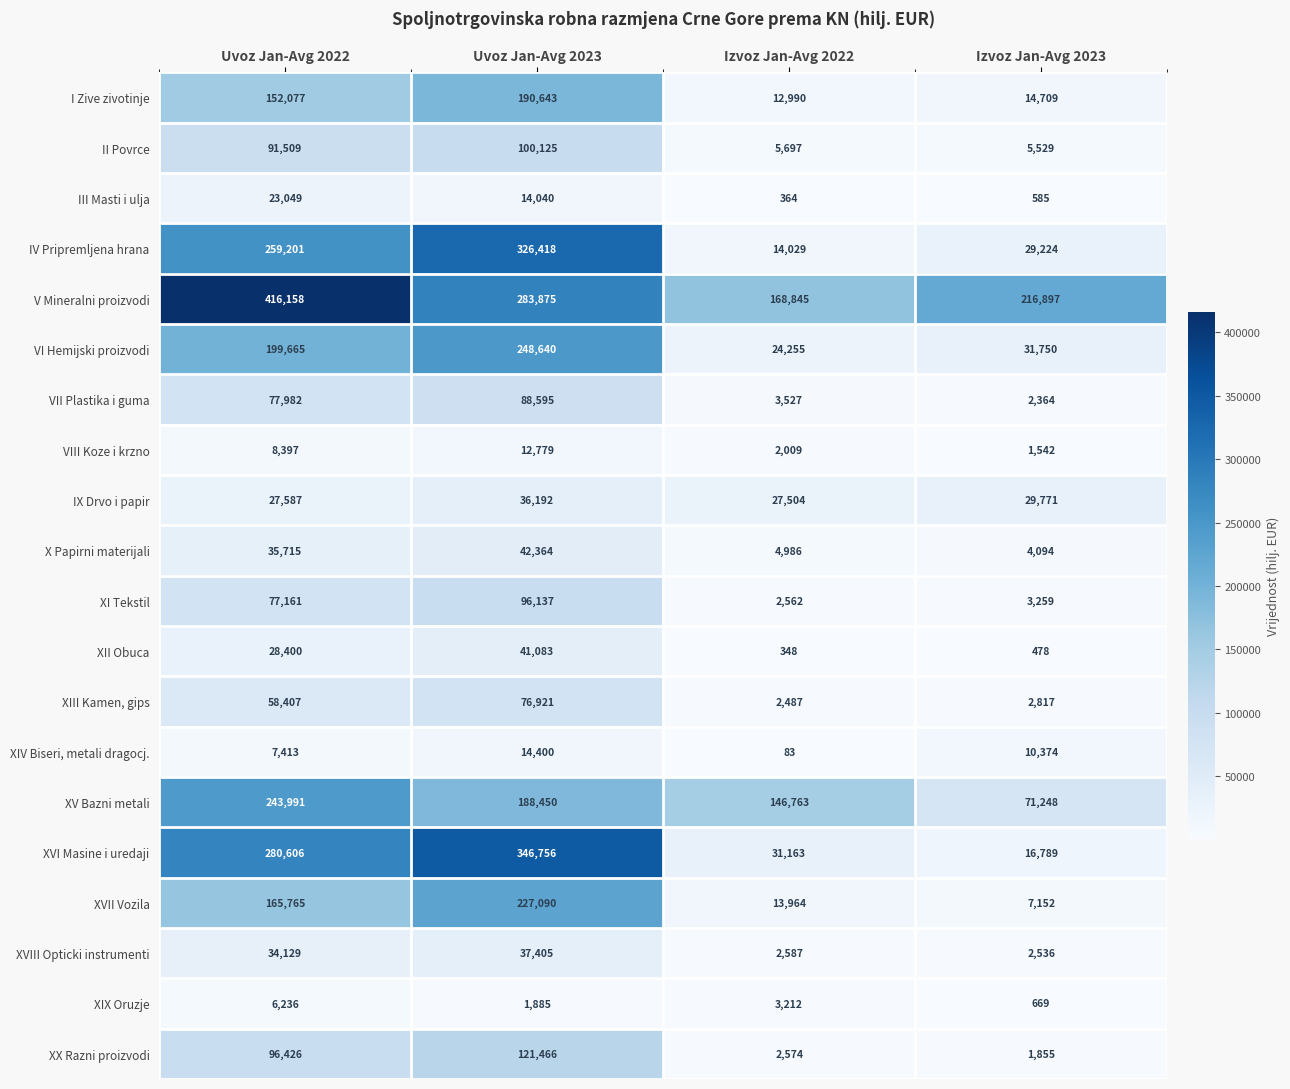

Rank the categories by VII Plastika i guma value from lowest to highest.

Izvoz Jan-Avg 2023, Izvoz Jan-Avg 2022, Uvoz Jan-Avg 2022, Uvoz Jan-Avg 2023